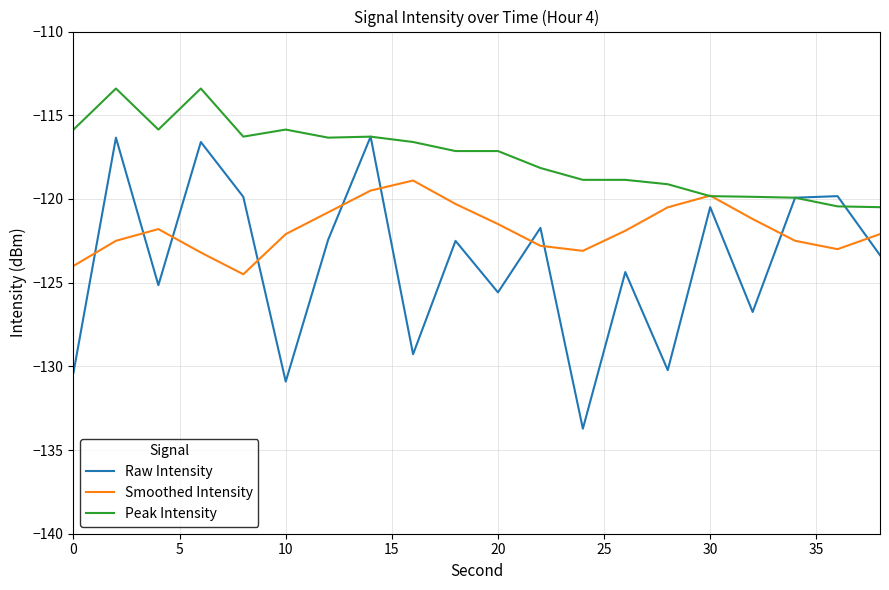

What is the greatest value displayed?

-113.4